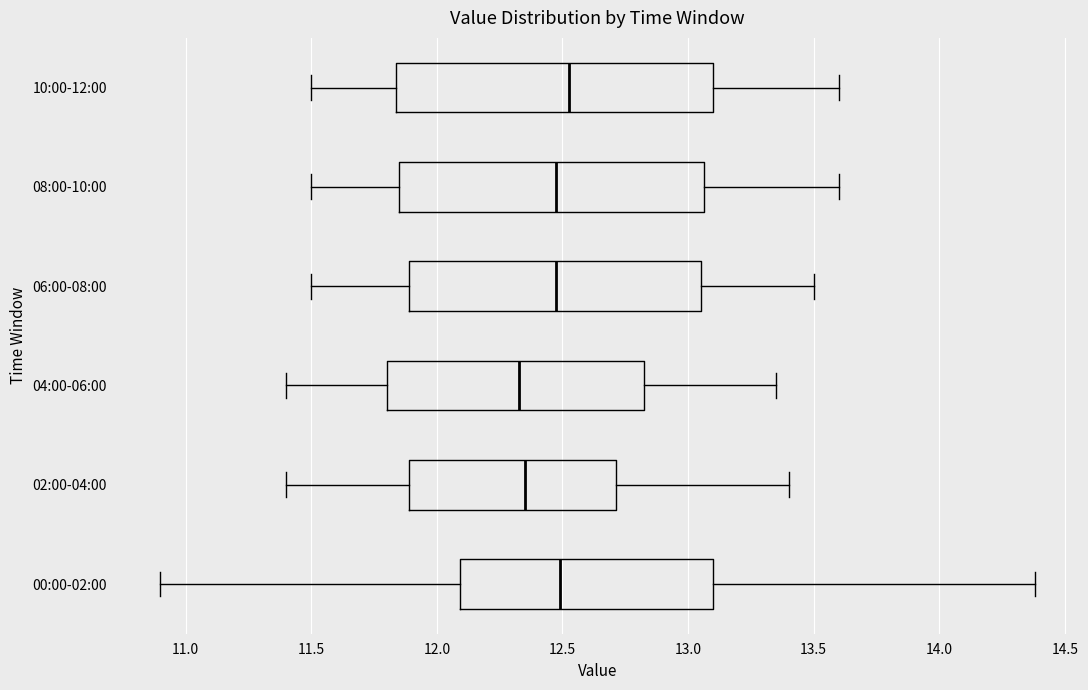

Reading bottom to top, transcribe this box plot: for each box, give where its median line is, the range the box spans, and where its two whiskers end, as read against the x-axis. The values are not printed on the chart, so give them approximately, as read against the axis.

00:00-02:00: median 12.50, box 12.10 to 13.10, whiskers 10.90 to 14.40
02:00-04:00: median 12.35, box 11.90 to 12.70, whiskers 11.40 to 13.40
04:00-06:00: median 12.35, box 11.80 to 12.85, whiskers 11.40 to 13.35
06:00-08:00: median 12.50, box 11.90 to 13.05, whiskers 11.50 to 13.50
08:00-10:00: median 12.50, box 11.85 to 13.05, whiskers 11.50 to 13.60
10:00-12:00: median 12.55, box 11.85 to 13.10, whiskers 11.50 to 13.60